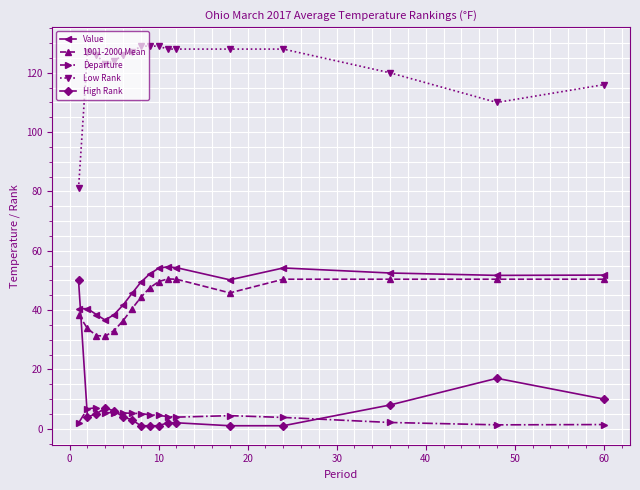

True or false: Departure and 1901-2000 Mean cross at least once.

False